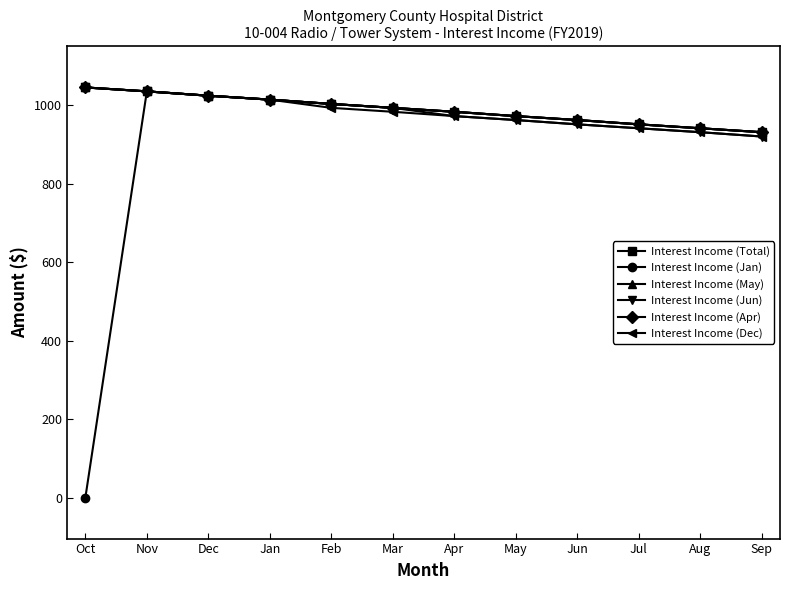

Does the chart have visible grid lines?

No